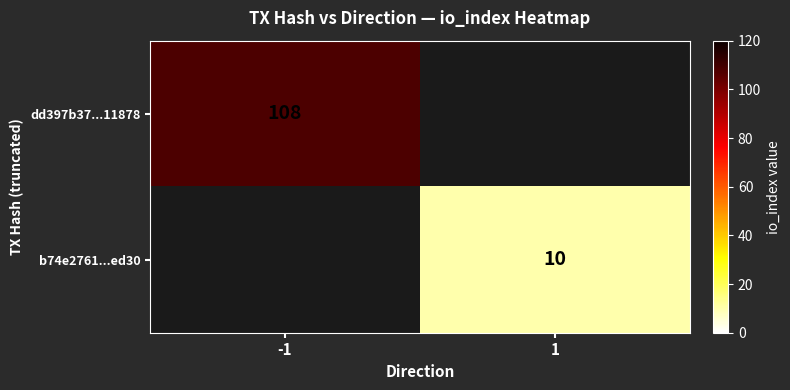

Is it true that dd397b37...11878 equals 108 at -1?

True